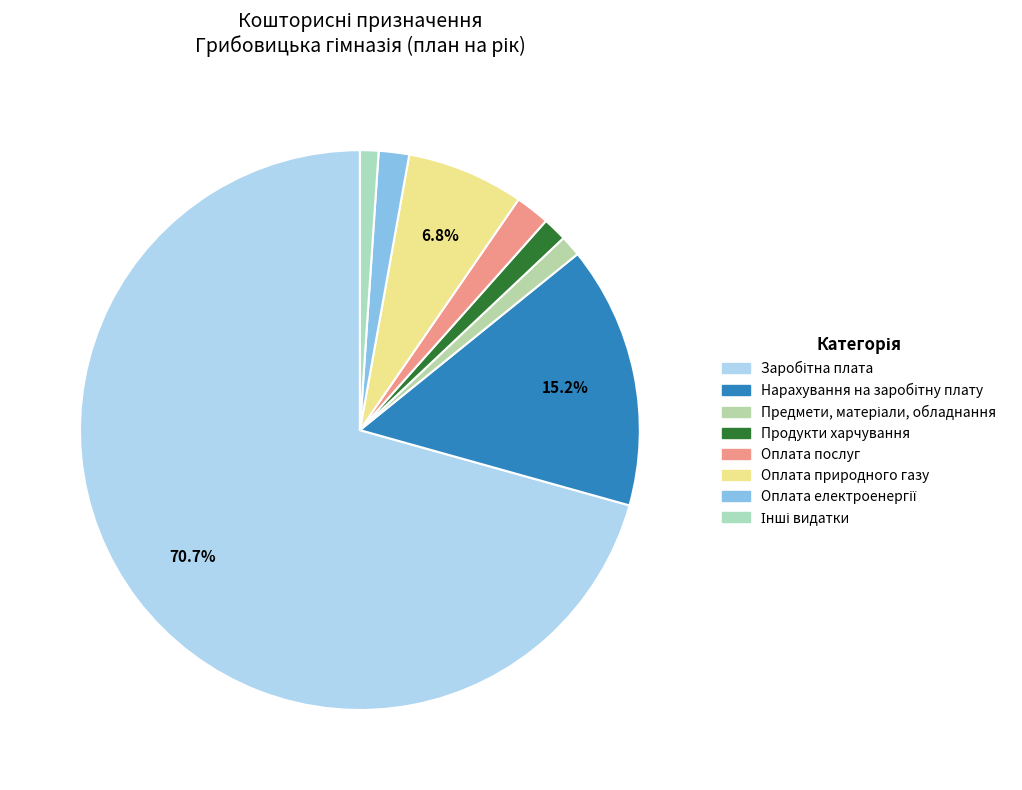

True or false: Оплата послуг accounts for 14% of the total.

False